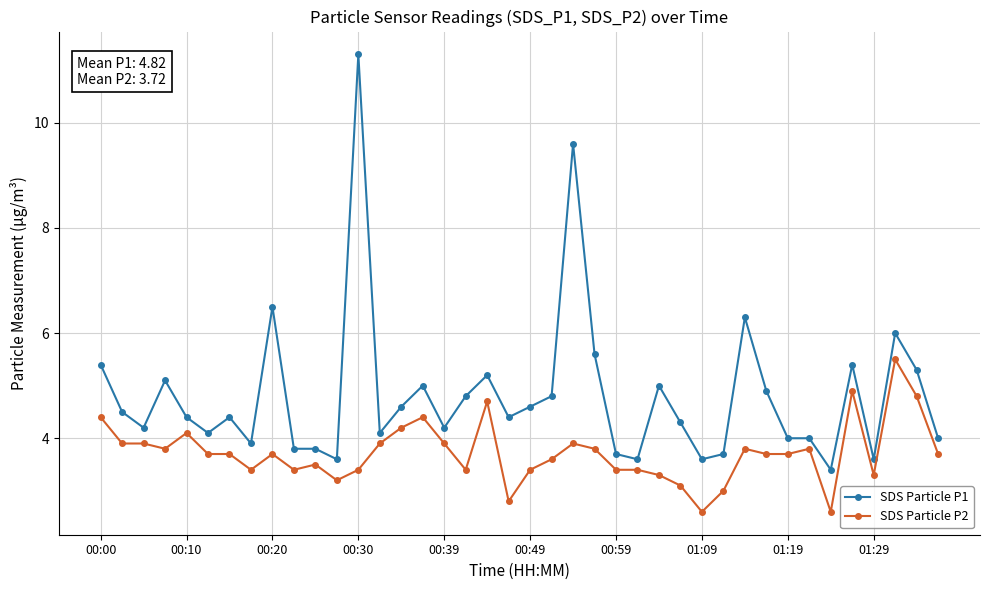

What is the lowest value of the SDS Particle P2 series?

2.6